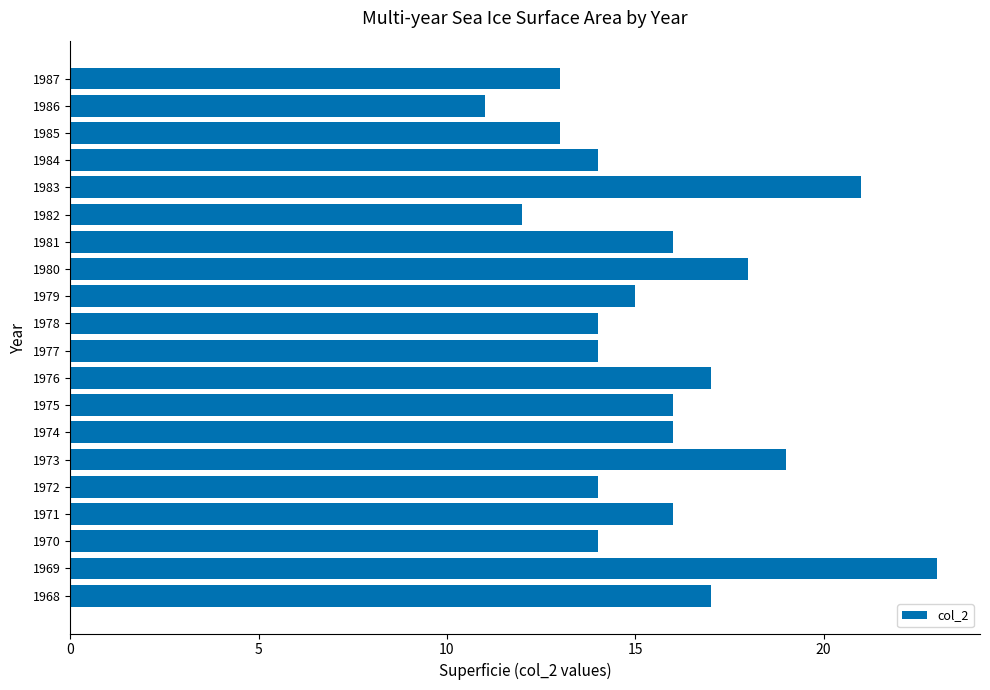

What is the difference between the second highest and second lowest values?

9